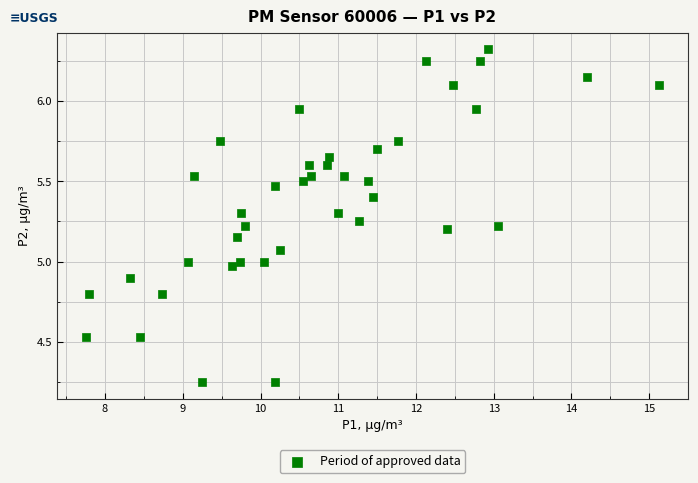

What is the range of Y values (max minus min)?

2.1